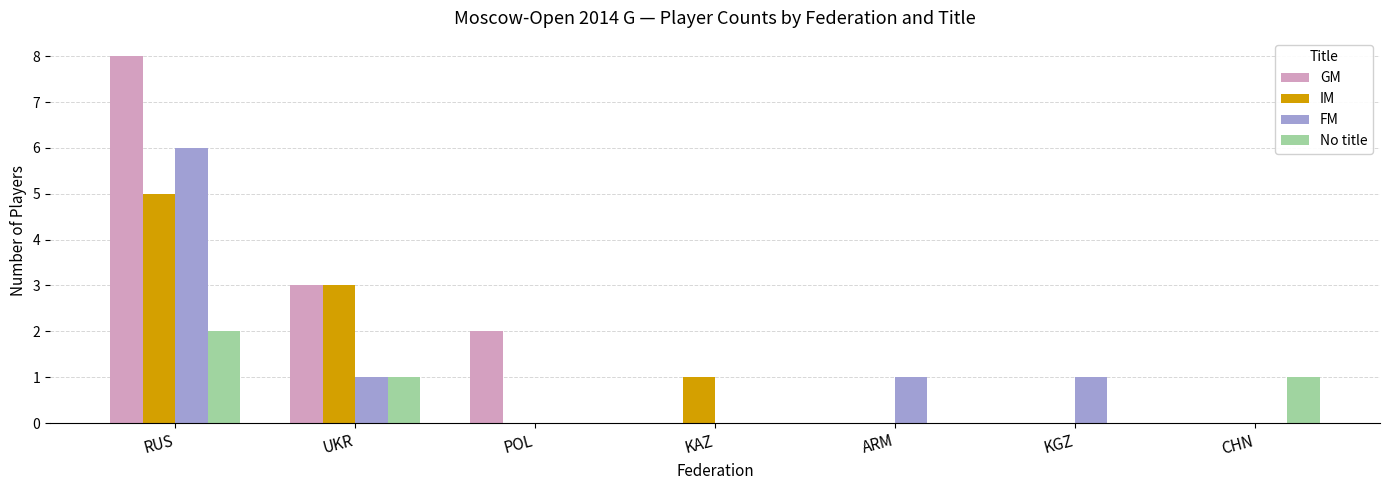

Are the bars grouped side by side (vs. stacked)?

Yes